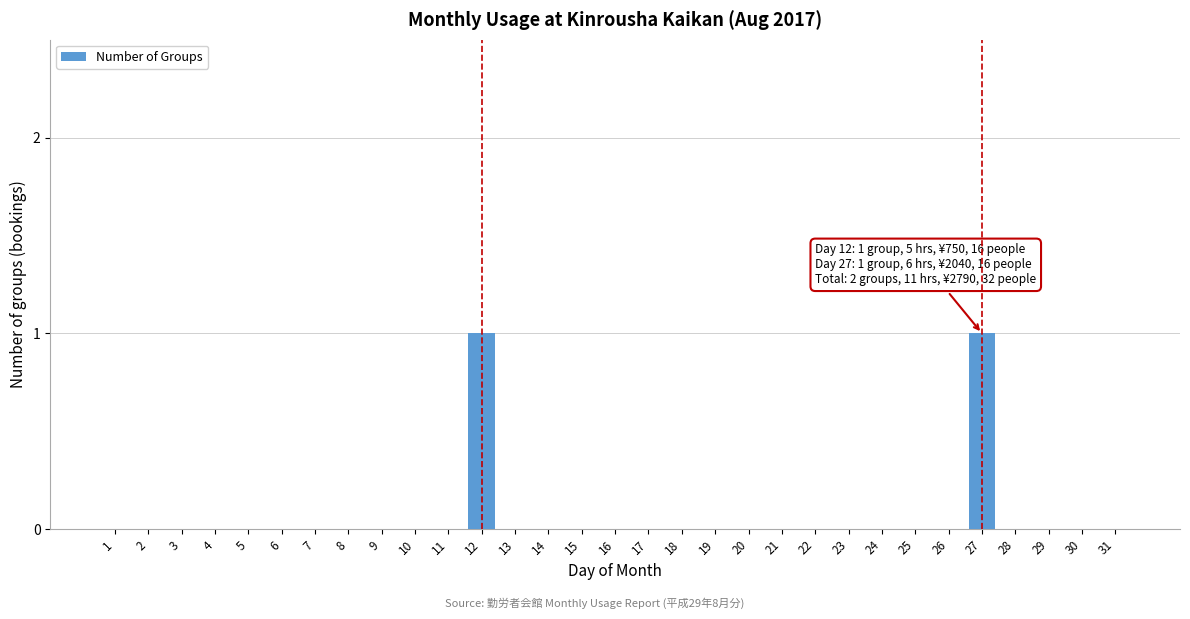

True or false: the data shows 0 at 28.

True